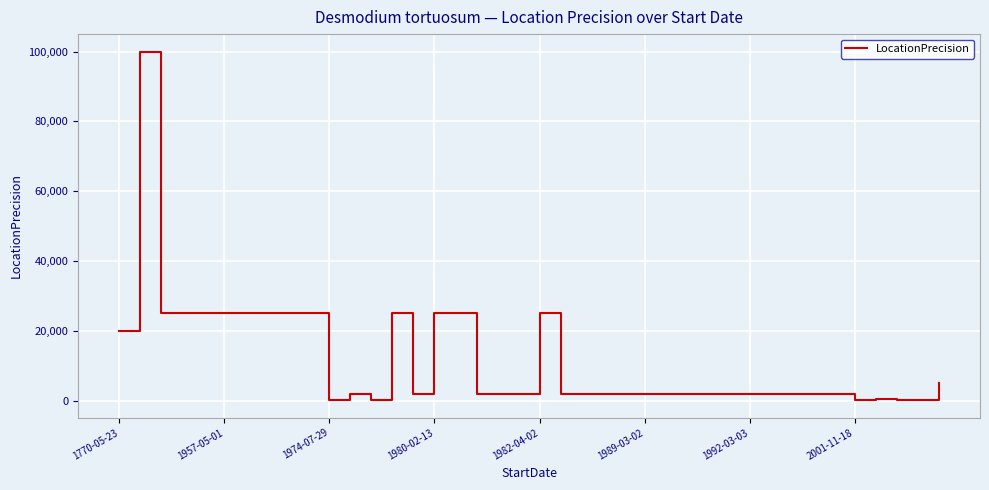

What is the maximum value shown in the chart?

100000